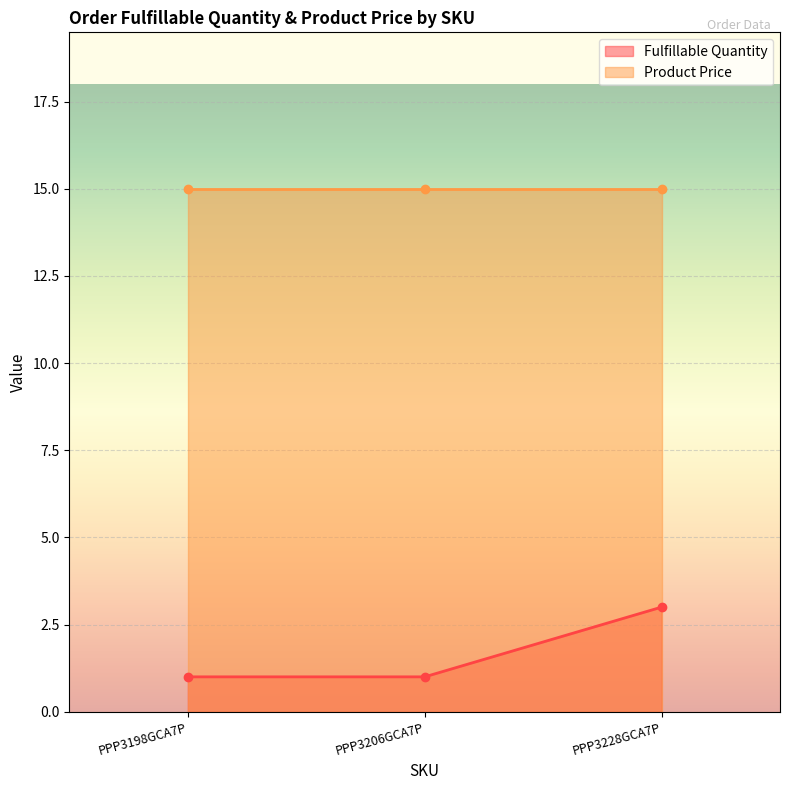

The value of Fulfillable Quantity at PPP3198GCA7P is 1. True or false?

True